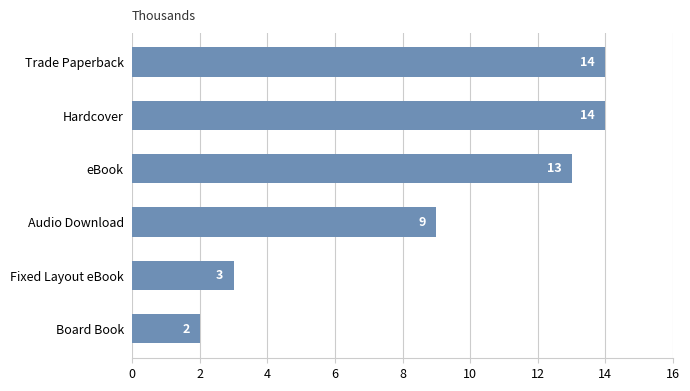

At which category does the chart reach its minimum across all series?

Board Book